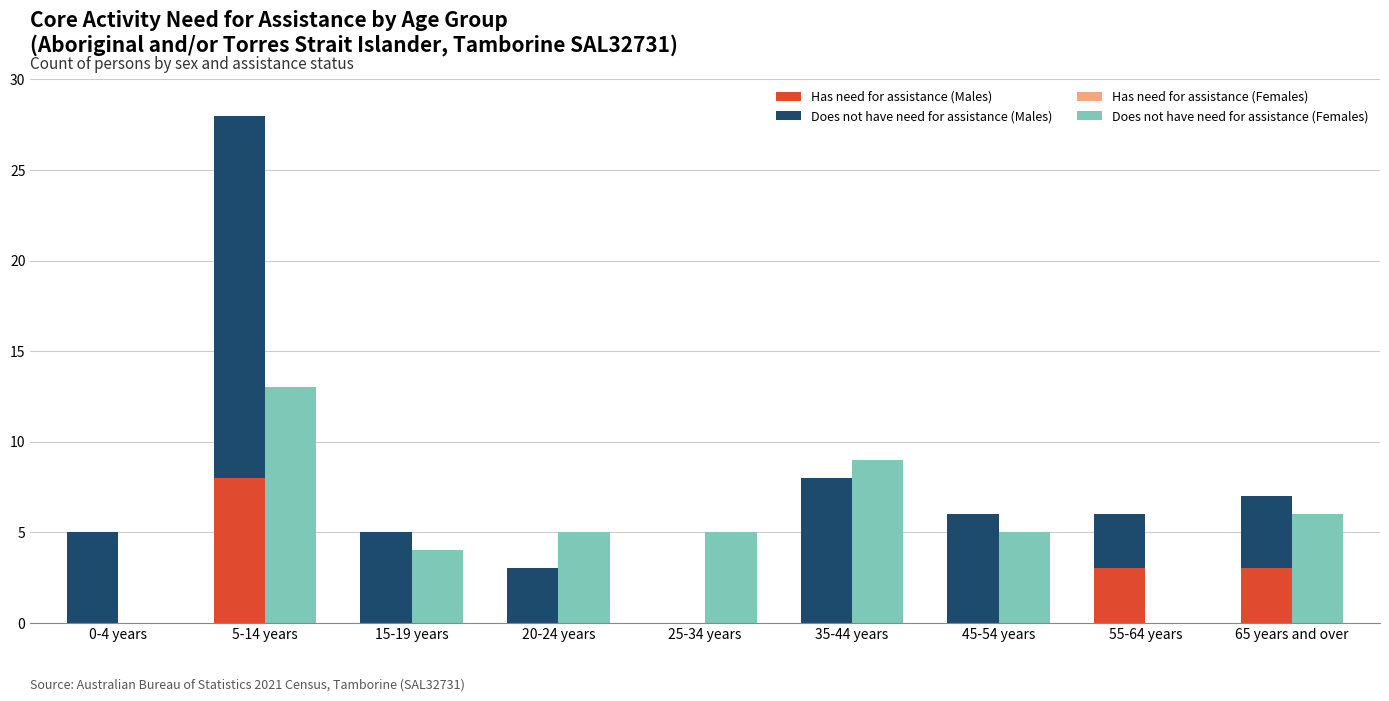

Where is Does not have need for assistance (Females) nearest to the value 6?

65 years and over